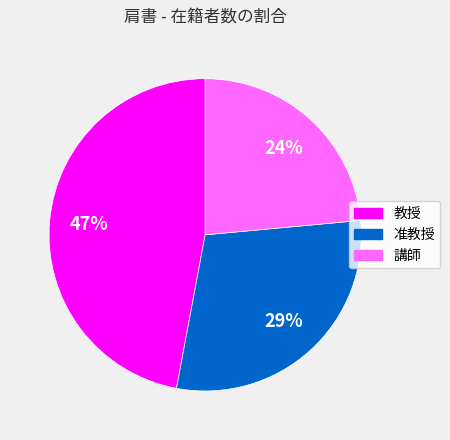

How many slices are in this pie chart?

3